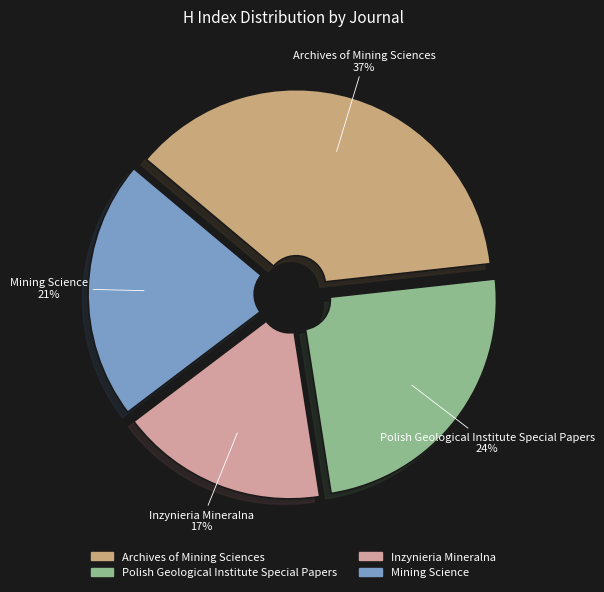

Is the sum of Archives of Mining Sciences and Inzynieria Mineralna greater than half?

Yes